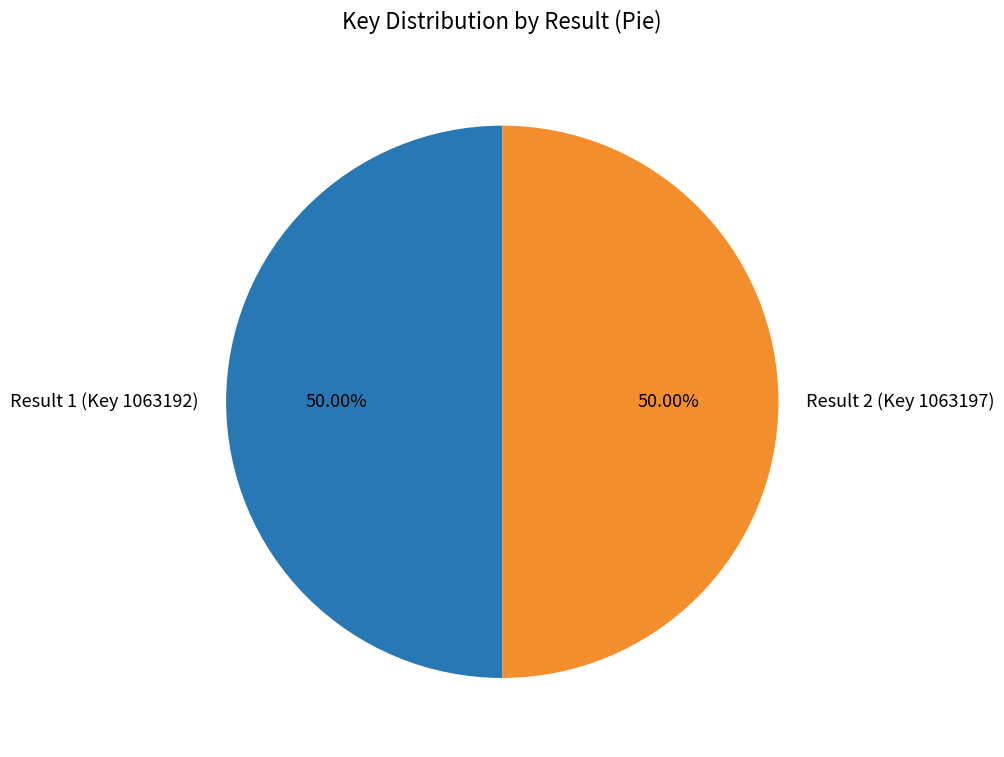

Approximately how many times larger is the value at Result 2 (Key 1063197) compared to Result 1 (Key 1063192)?

1.0